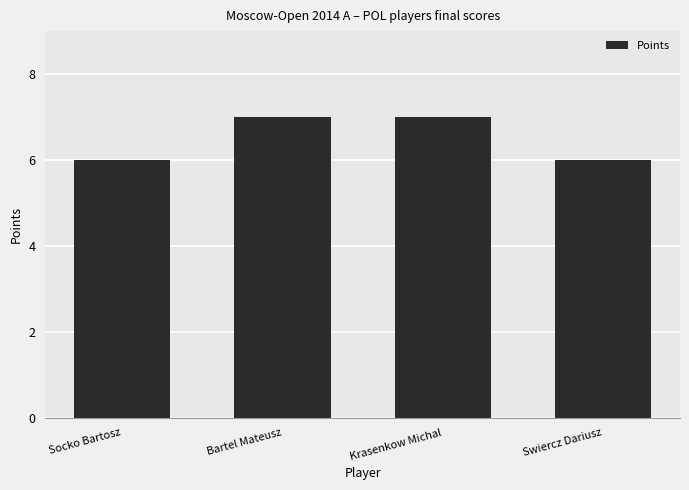

Reading left to right, transcribe all the data shown in this chart.

6	7	7	6